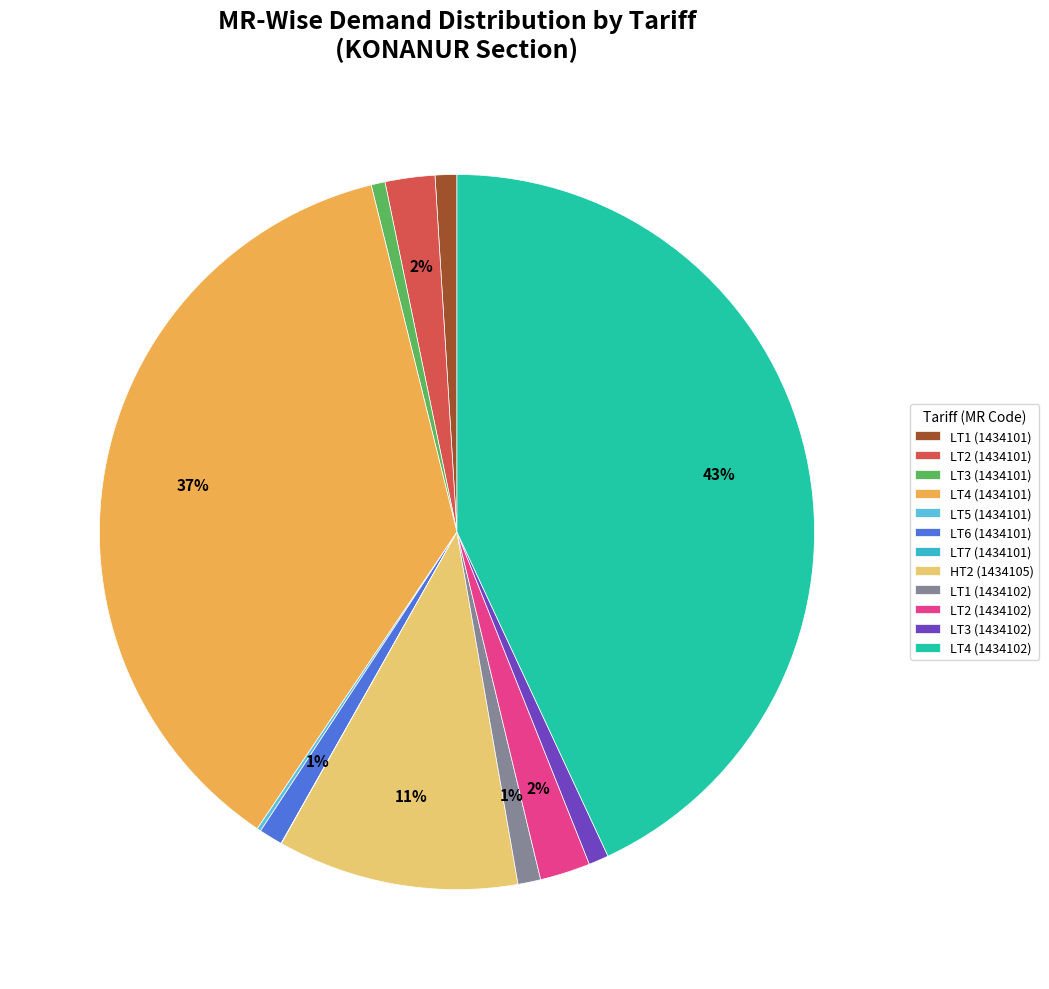

To the nearest percent, what is the average slice percentage?

8%